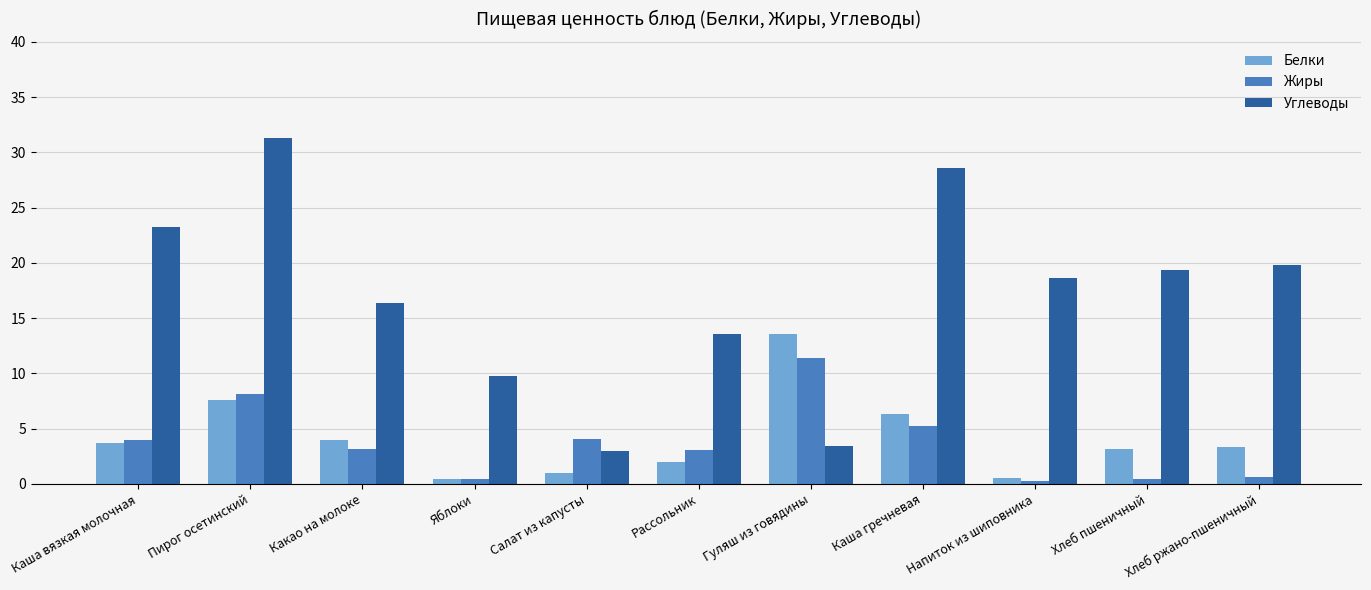

How many values in the Белки series are below 3?

4